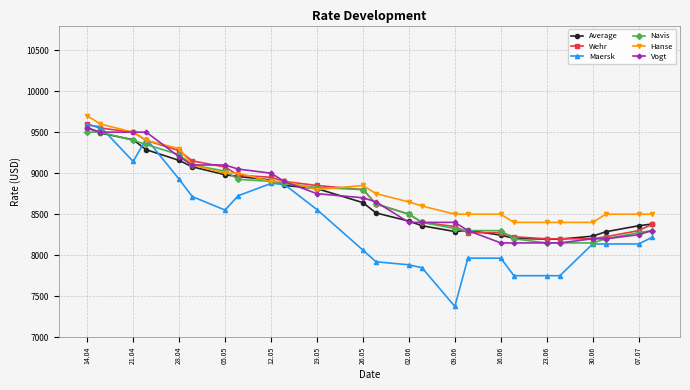

After their last crossing, which series has the higher values: Maersk or Wehr?

Wehr